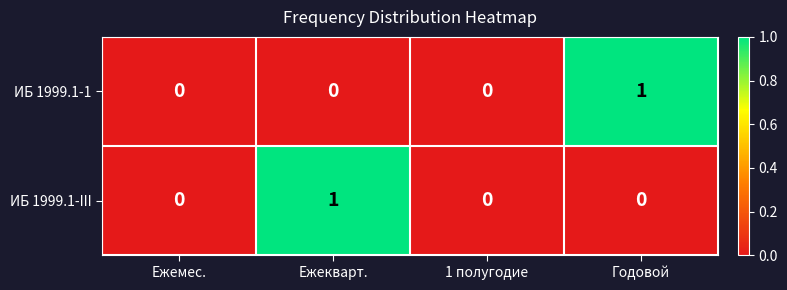

How many categories are shown in the chart?

4